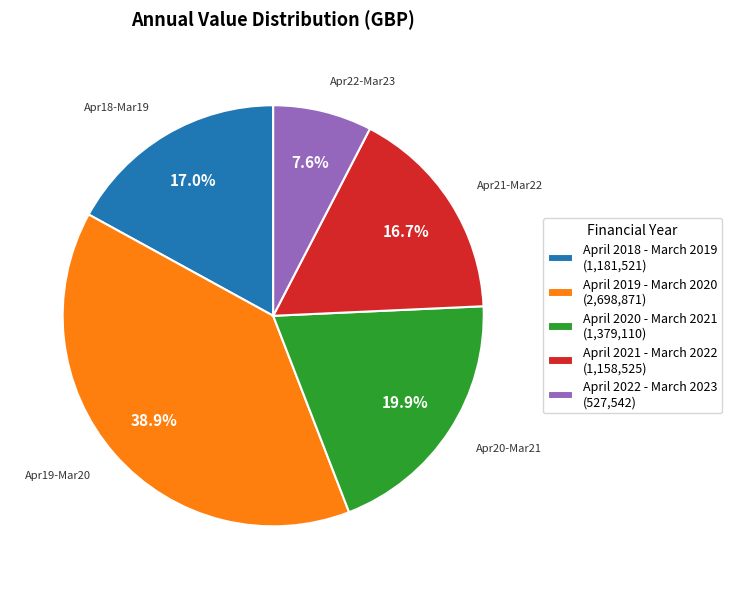

Count the number of slices in the pie.

5